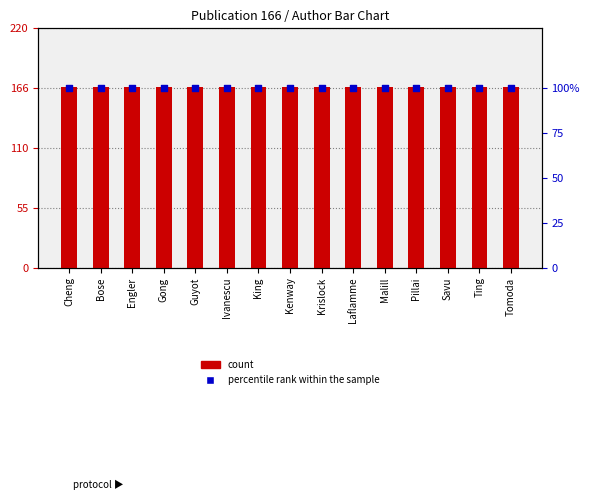

At how many categories does at least one series exceed 108?

15